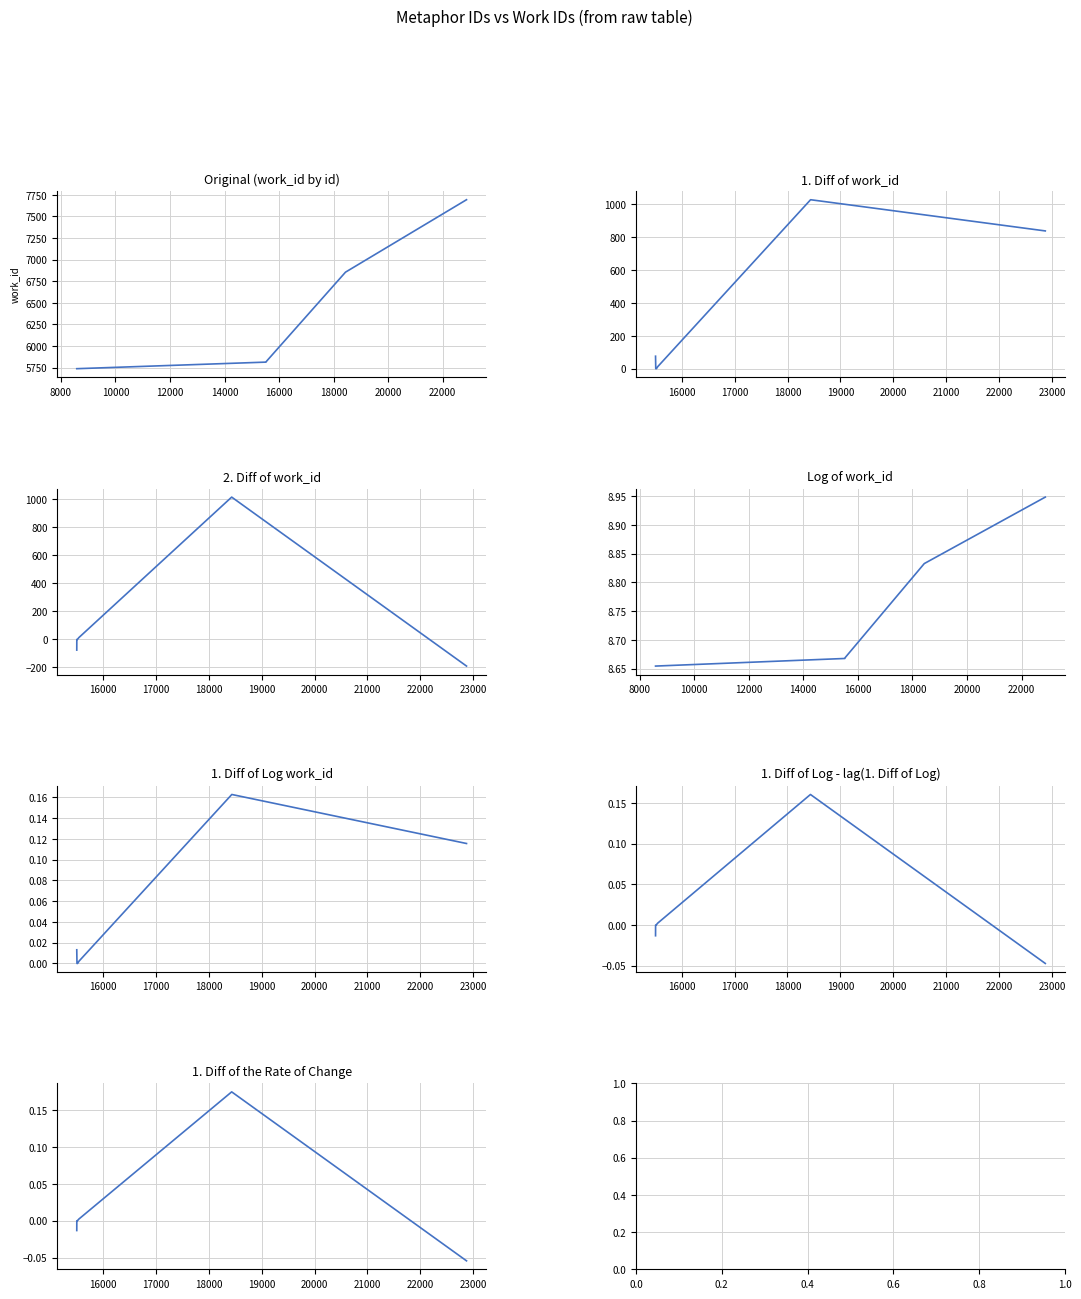

What is the difference between the maximum and minimum values?

1957